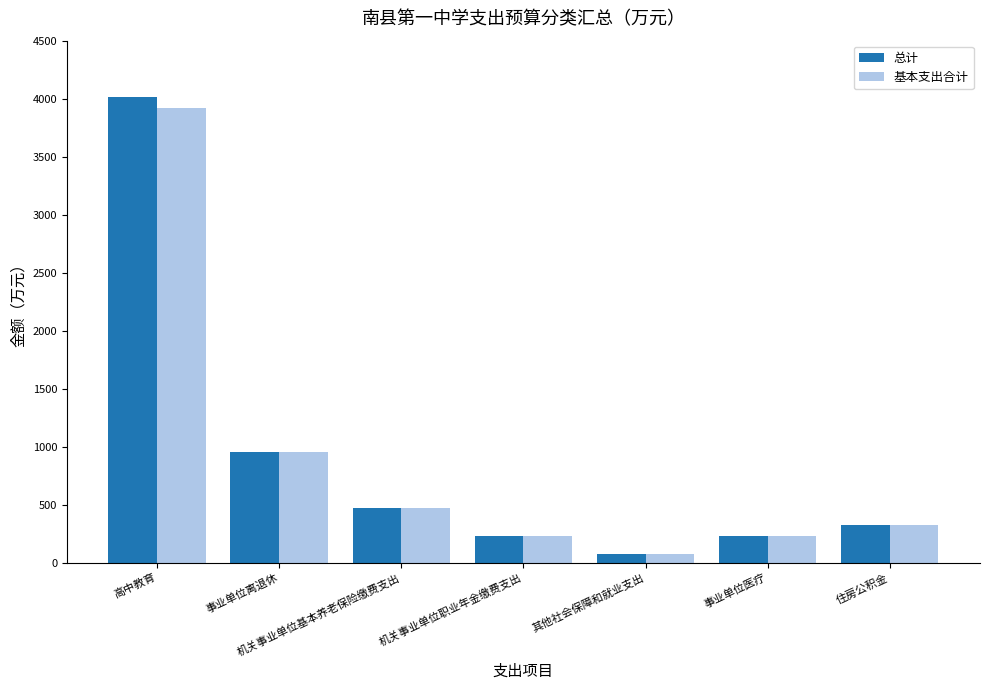

What is the approximate value of 基本支出合计 at 高中教育?

3918.5